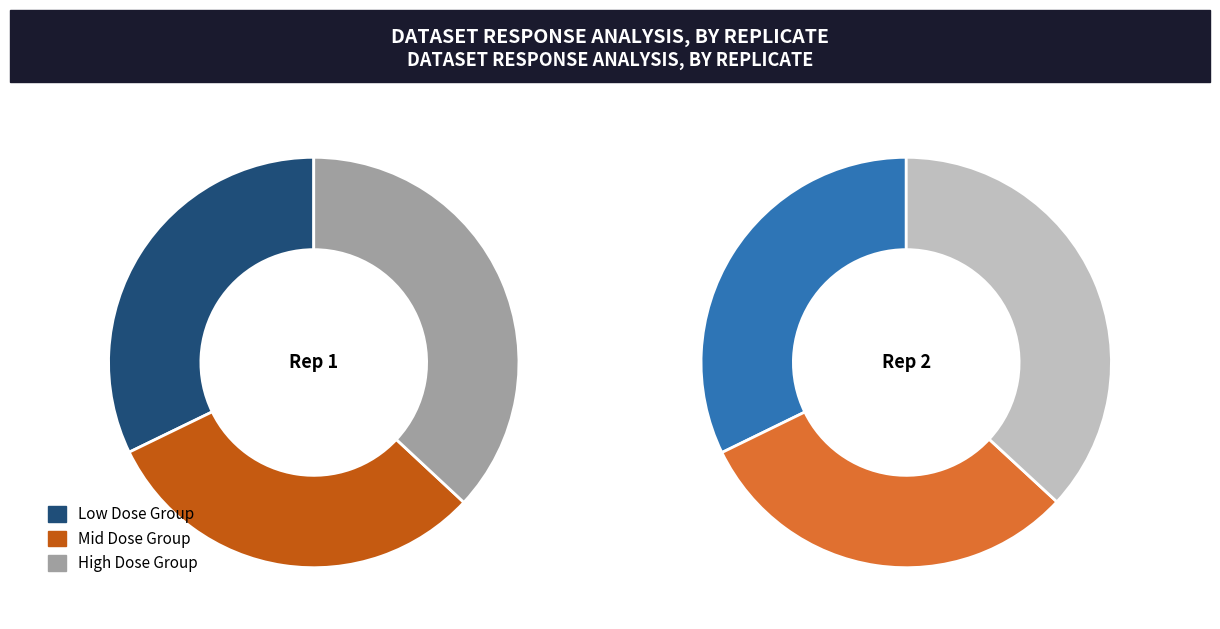

What is the spread (max minus min) of values at CTRPv2 rep 2?

4.1